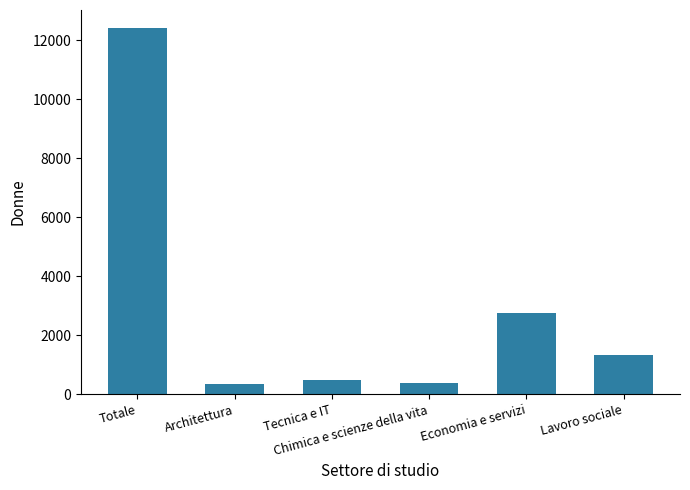

What is the maximum value shown in the chart?

12397